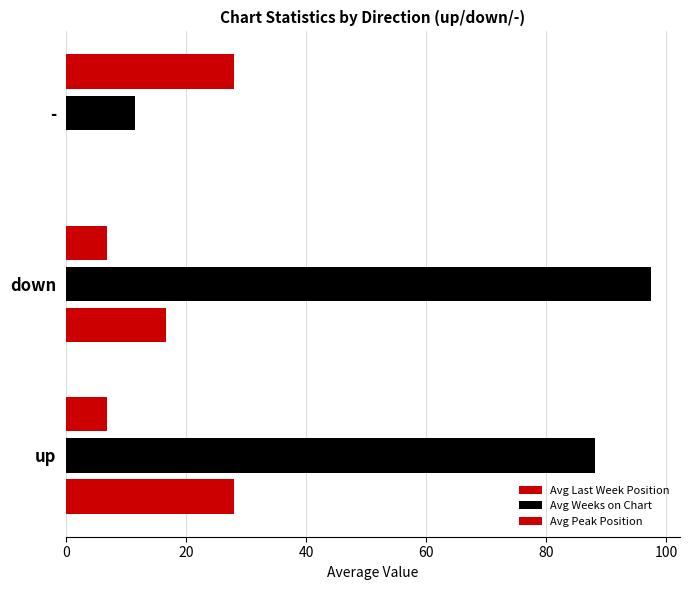

How many series are shown in this chart?

3